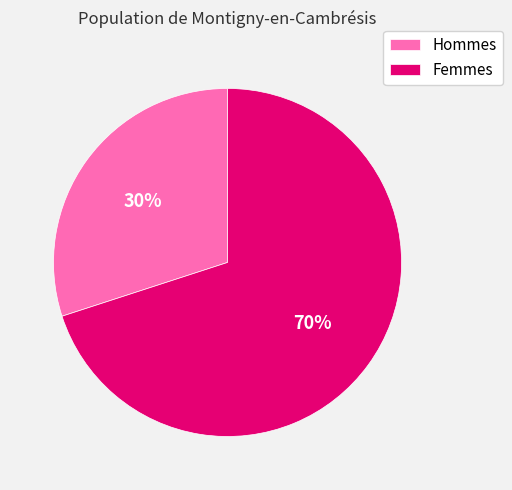

The Femmes slice represents 64% of the pie. True or false?

False